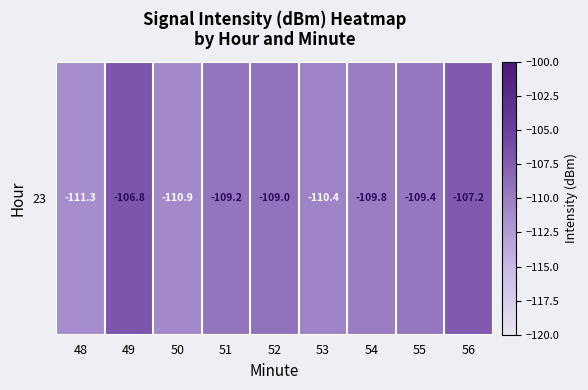

What is the sum of the values at 54 and 51?

-219.0